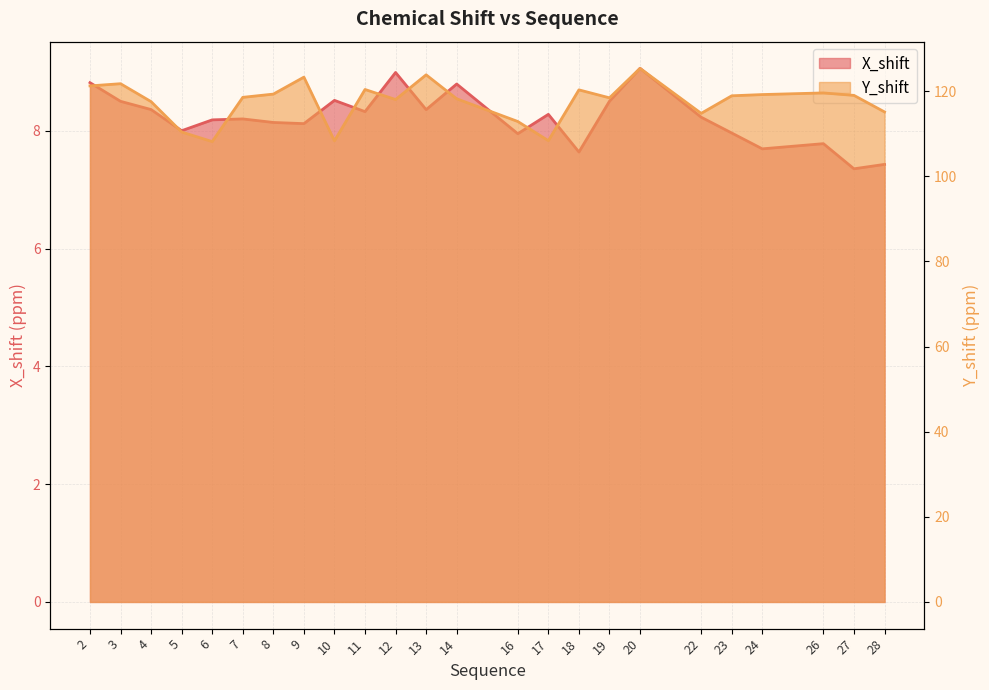

Reading left to right, transcribe all the data shown in this chart.

X_shift: 2=8.8	3=8.5	4=8.4	5=8.0	6=8.2	7=8.2	8=8.1	9=8.1	10=8.5	11=8.3	12=9.0	13=8.4	14=8.8	16=8.0	17=8.3	18=7.6	19=8.5	20=9.1	22=8.2	23=8.0	24=7.7	26=7.8	27=7.4	28=7.4
Y_shift: 2=121.2	3=121.7	4=117.5	5=110.4	6=108.1	7=118.5	8=119.3	9=123.3	10=108.3	11=120.4	12=118.0	13=123.8	14=118.2	16=112.9	17=108.4	18=120.3	19=118.4	20=125.3	22=114.8	23=118.9	24=119.2	26=119.6	27=119.0	28=115.1